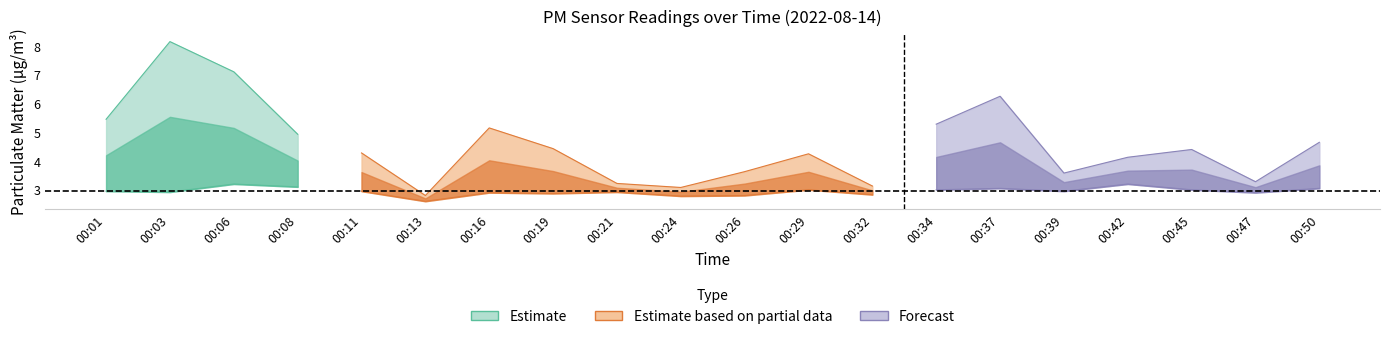

True or false: P2 and P1 cross at least once.

False